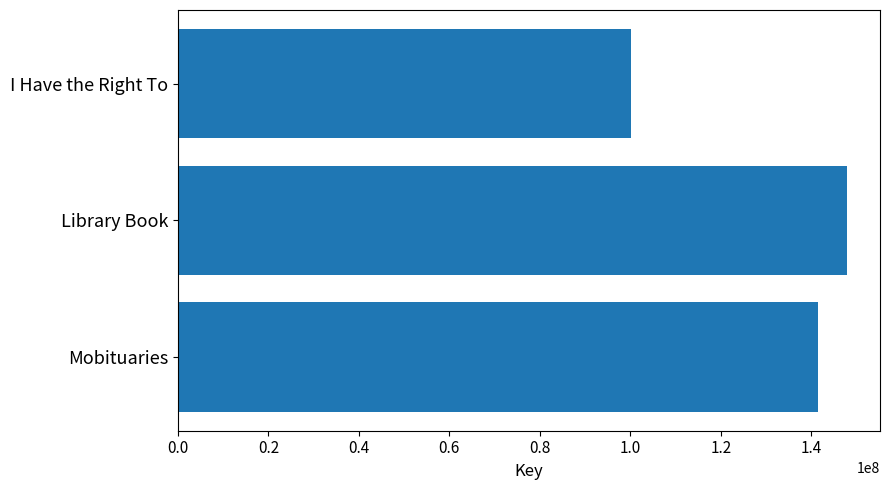

Is it true that the value at Mobituaries is 141398644?

True